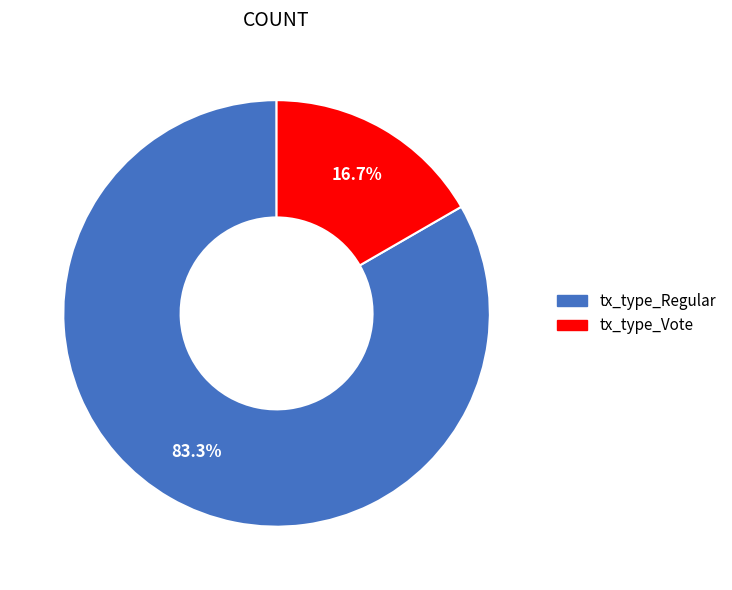

To the nearest percent, what portion does tx_type_Regular represent?

83%